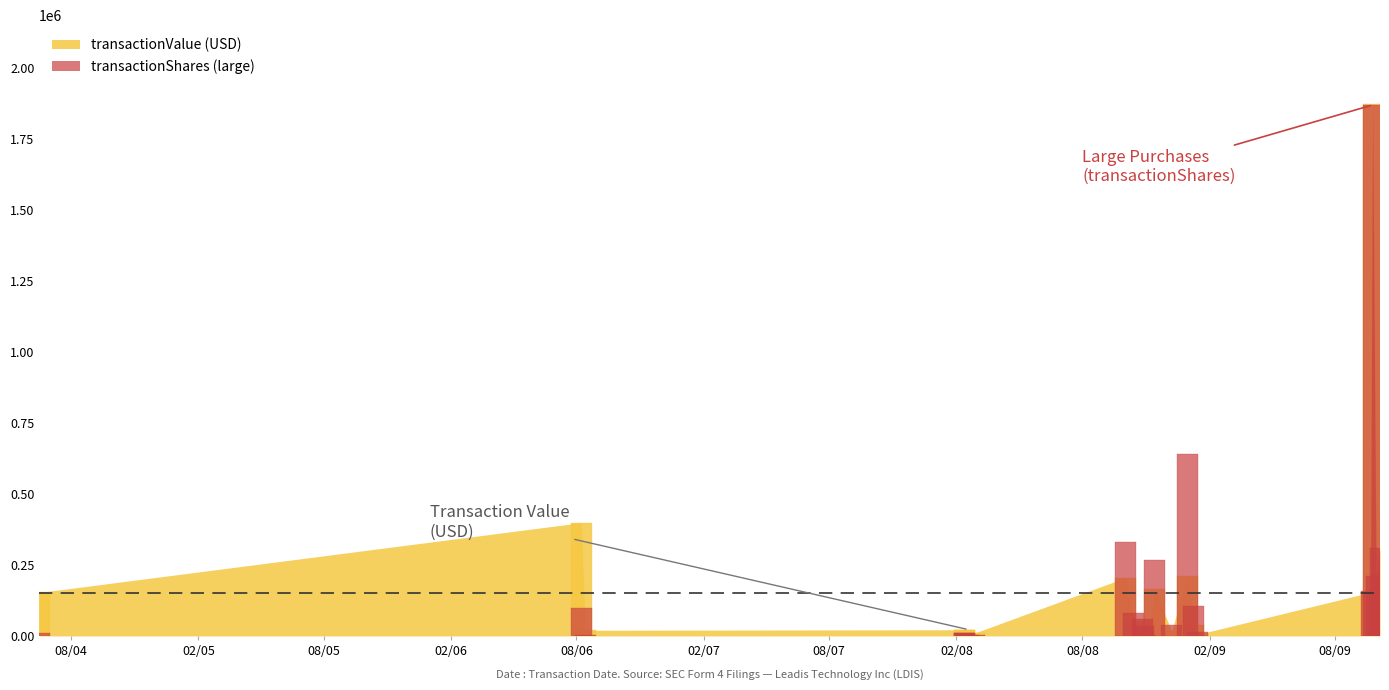

What is the difference between the transactionShares values at 2009-01-14 and 2008-10-02?

319300